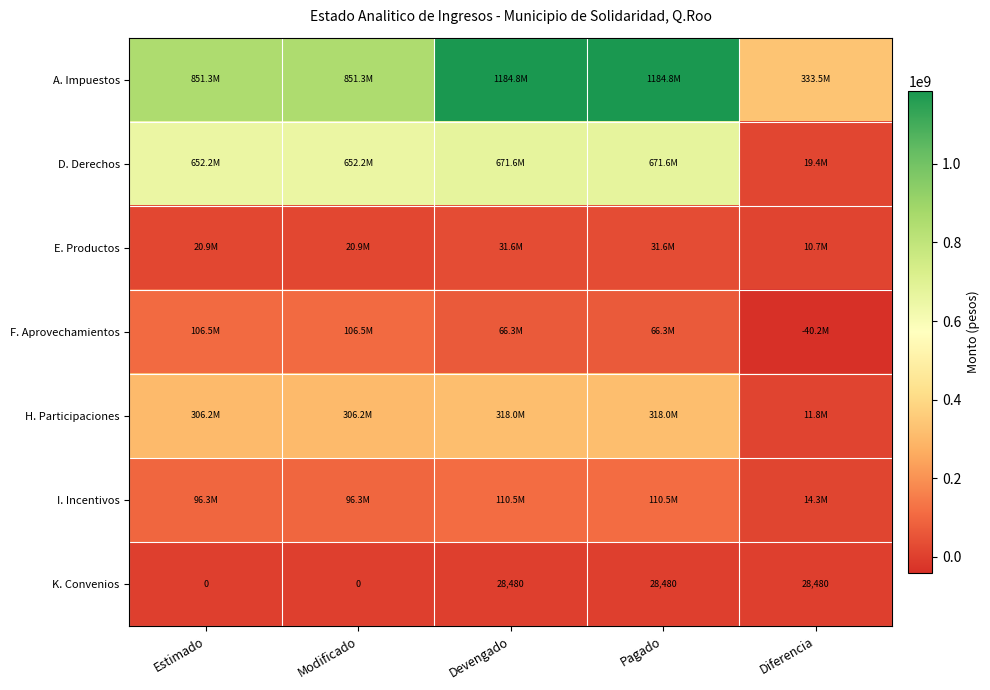

Is it true that K. Convenios equals 16759 at Devengado?

False